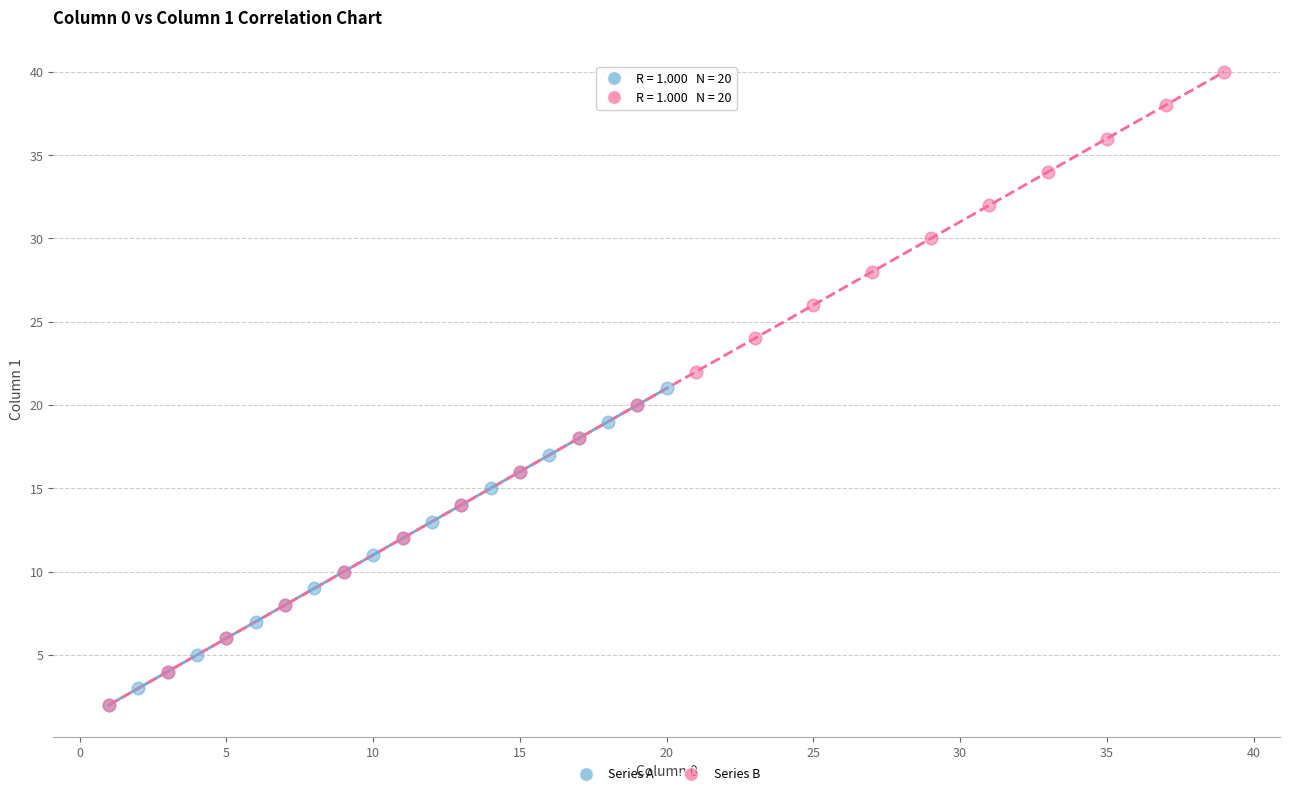

What are all the series names shown in the legend?

Series A, Series B